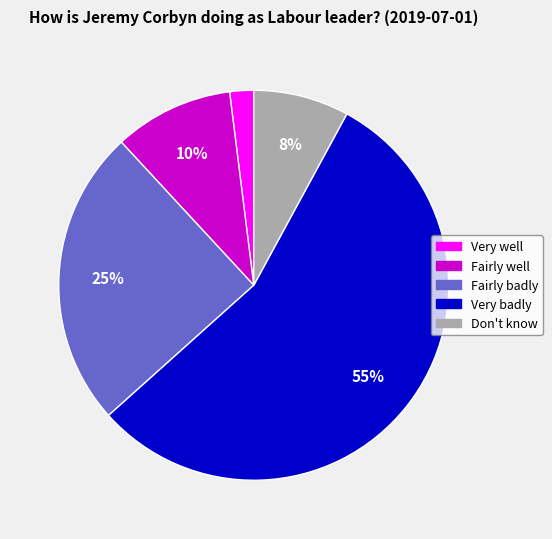

What is the largest slice in the pie chart?

Very badly